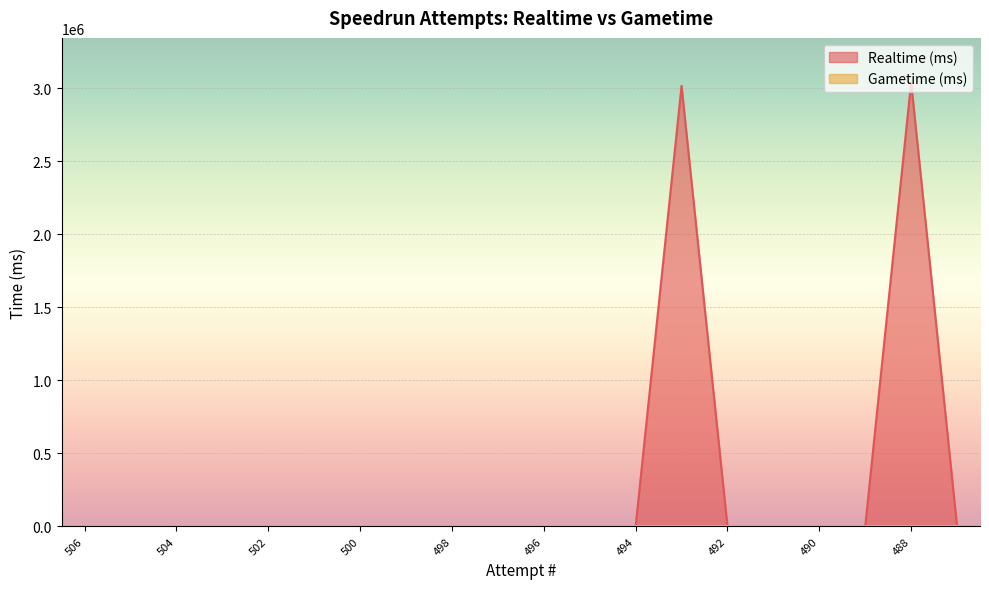

Is it true that the value at 501 is 0?

True